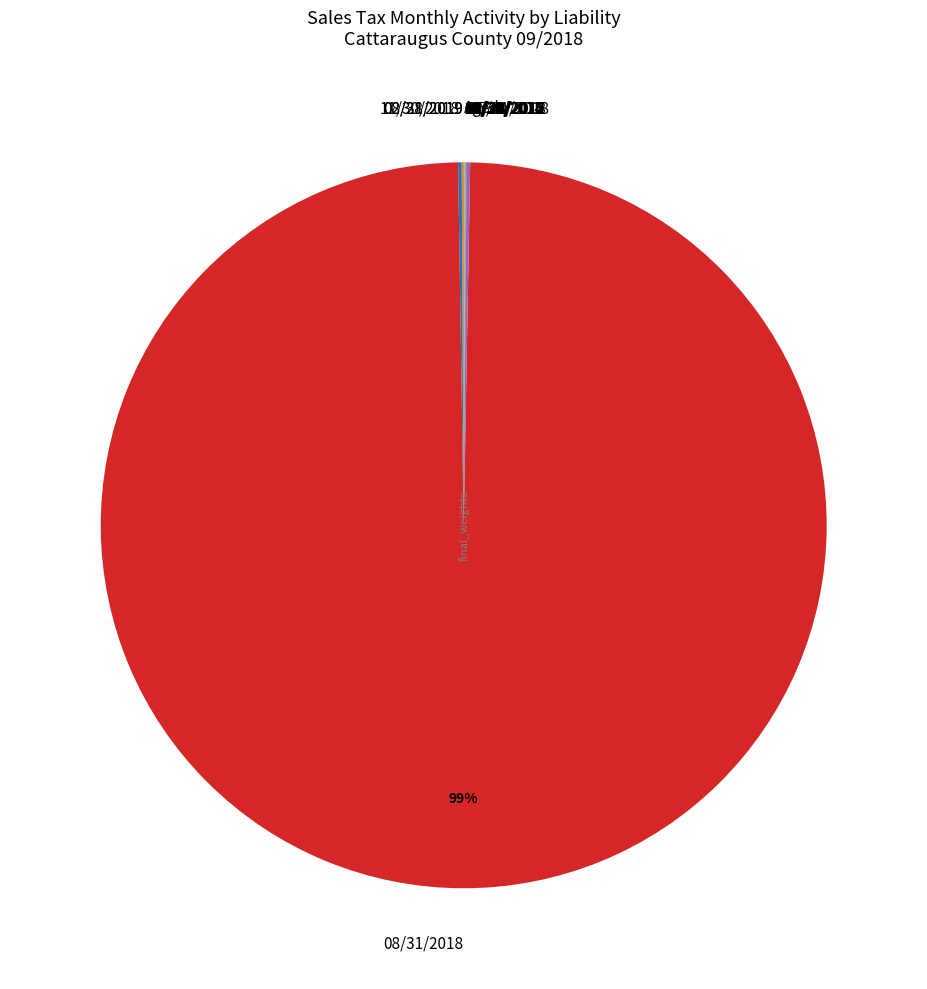

Which category has the biggest portion of the pie?

08/31/2018